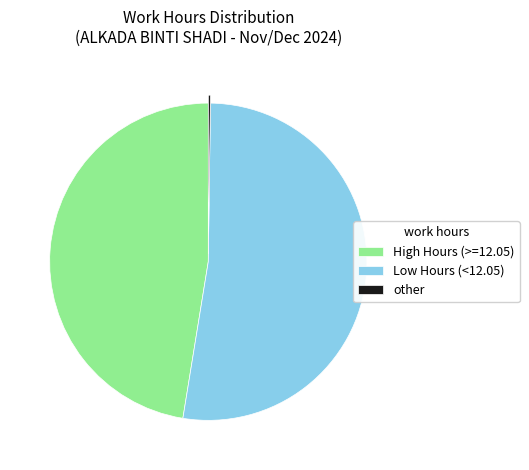

What is the largest slice in the pie chart?

Low Hours (<12.05)